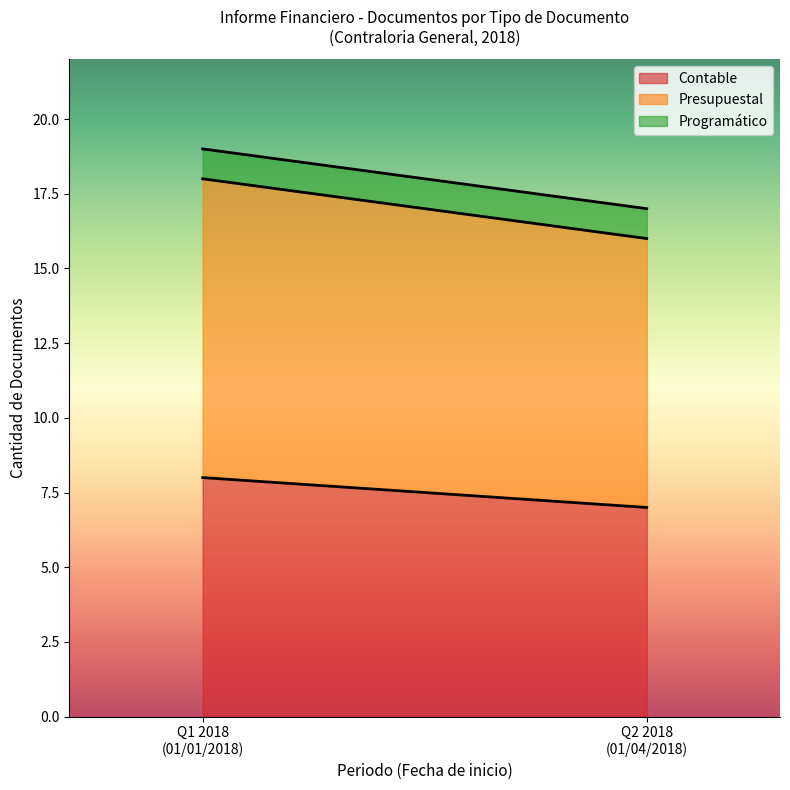

Reading left to right, what are the values for Contable?

8	7